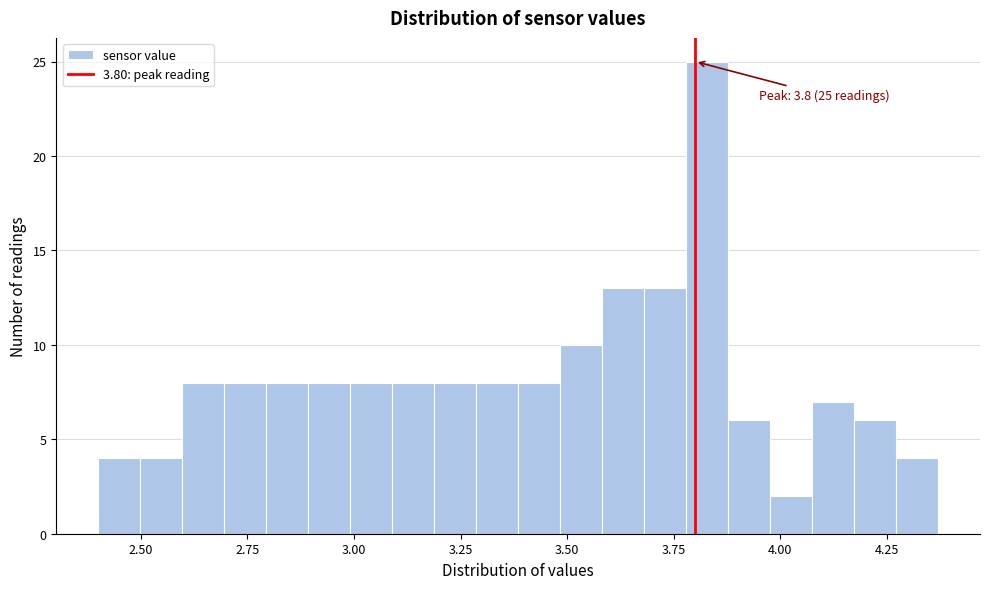

Read against the x-axis, roughly where is the centre of the tallest bar?

3.85